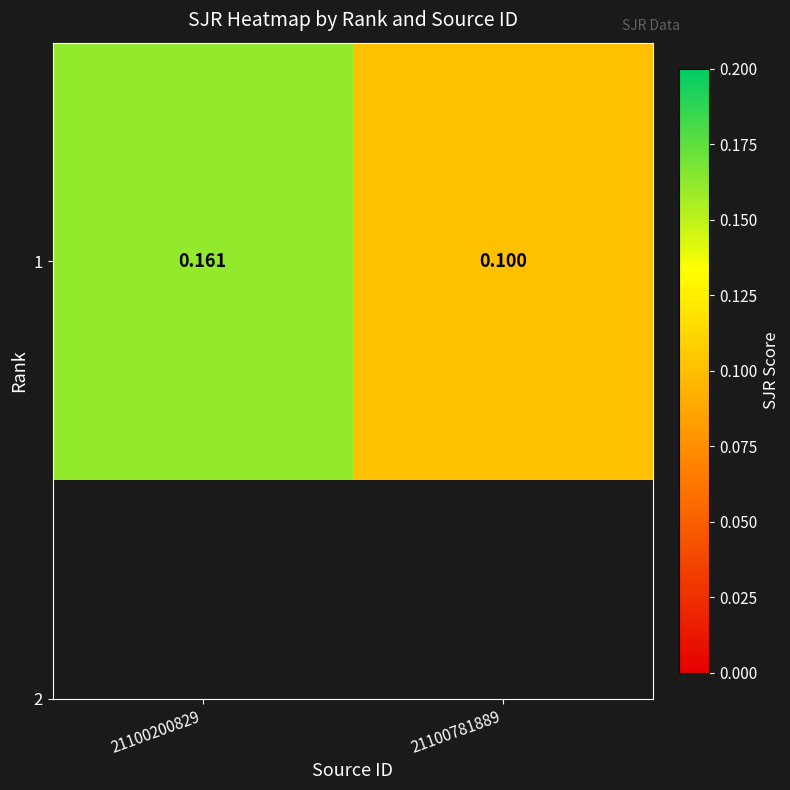

What is the average value?

0.1